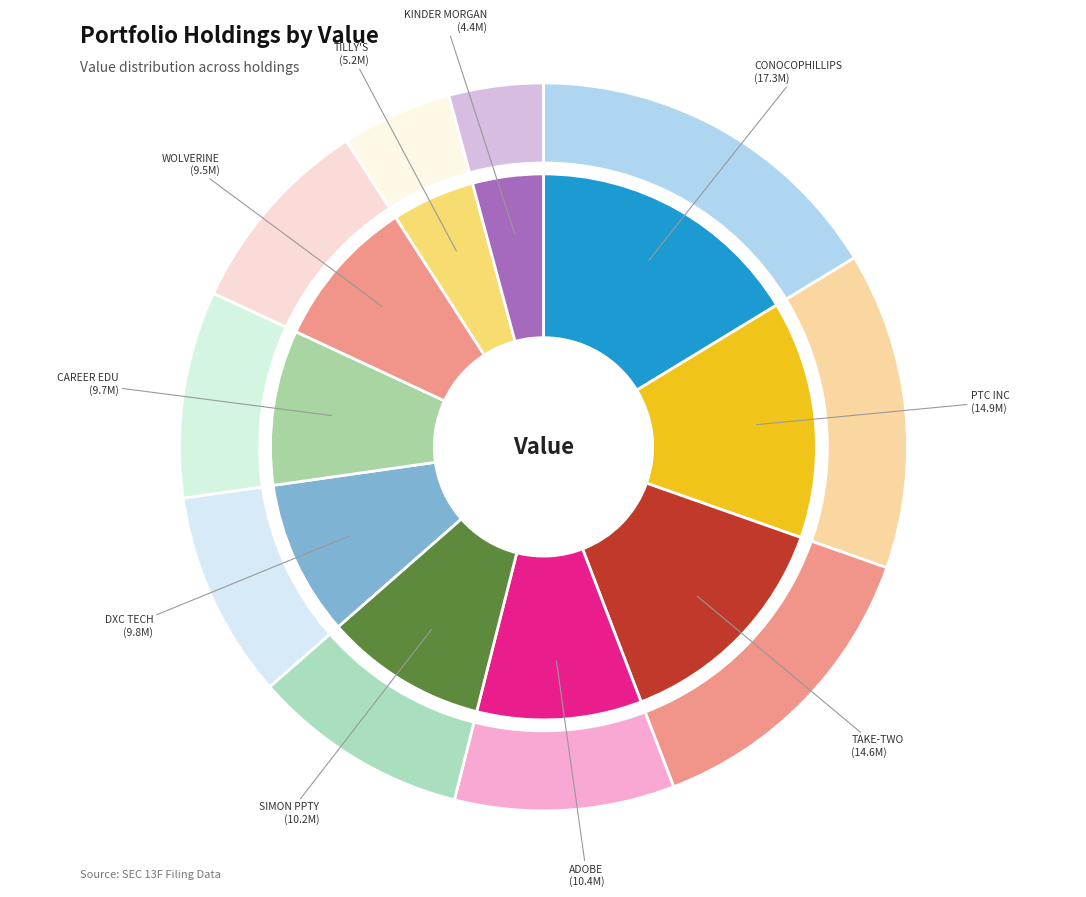

Does CAREER EDUCATION CORP COM represent more than half of the total?

No